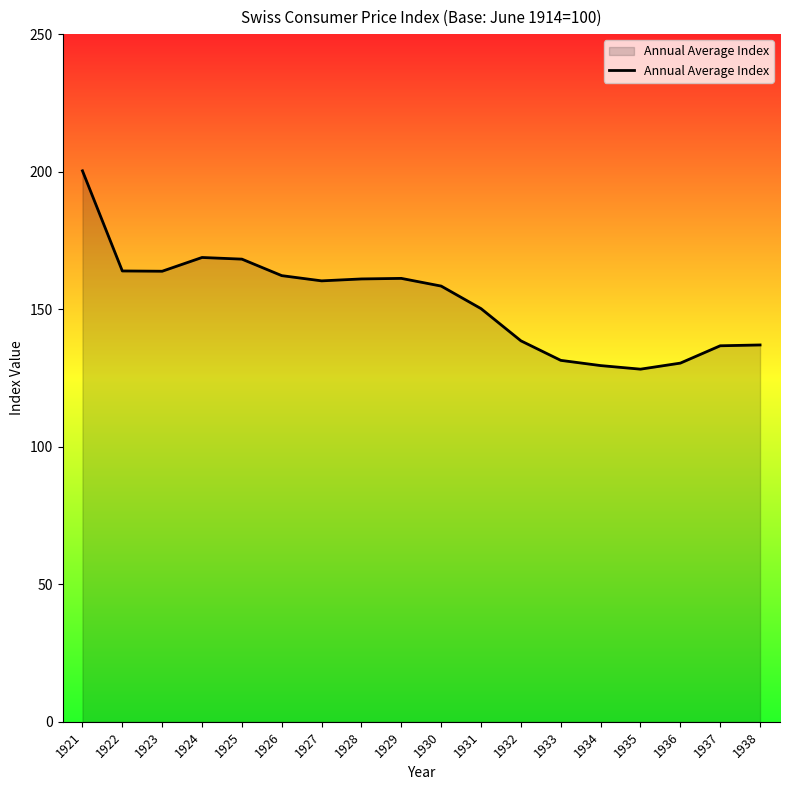

What is the difference between the second highest and second lowest values?

39.3